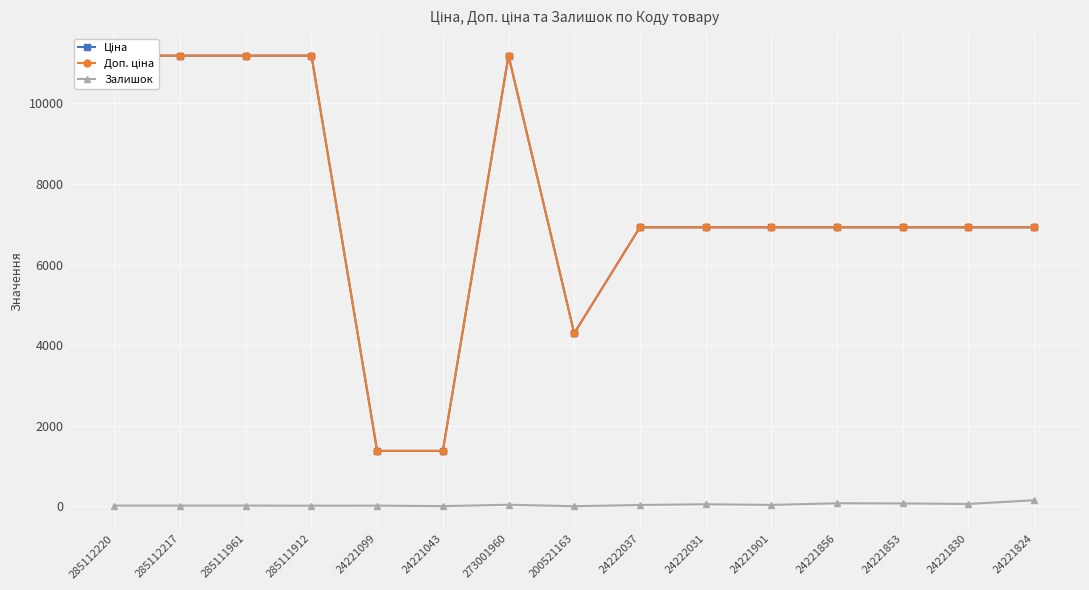

At which label does Доп. ціна reach its peak?

285112220